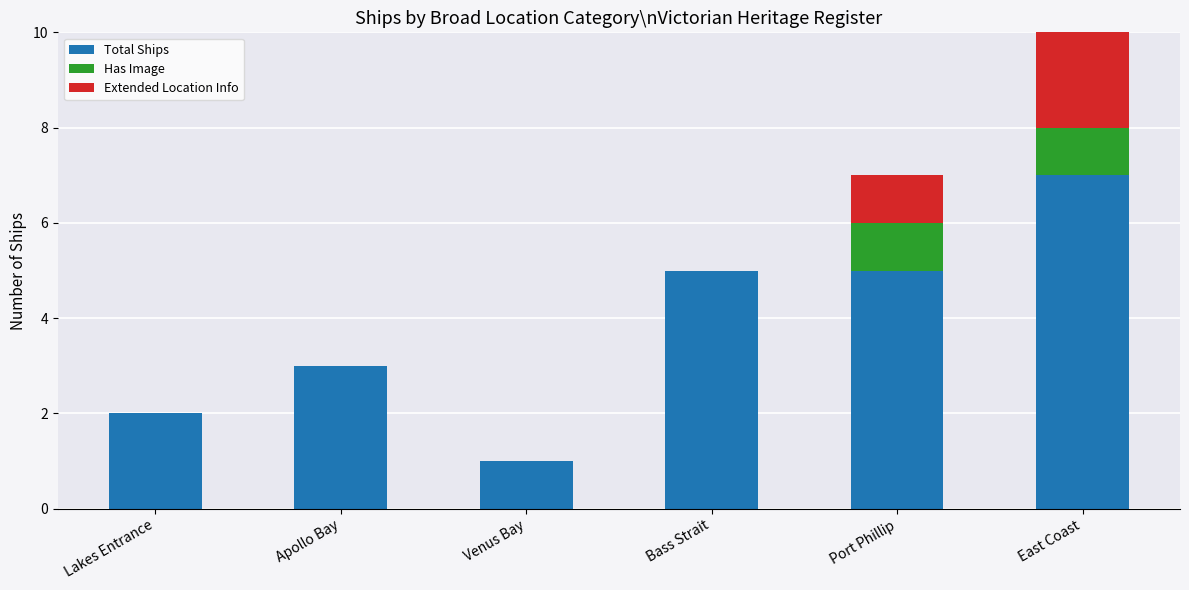

Rank the categories by Has Image value from highest to lowest.

Port Phillip, East Coast, Lakes Entrance, Apollo Bay, Venus Bay, Bass Strait